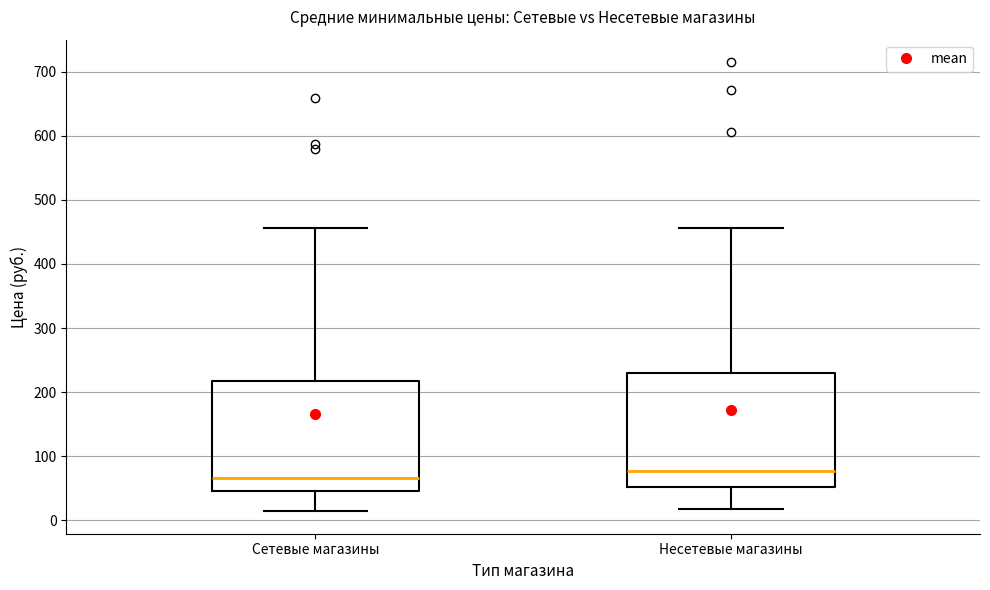

Reading left to right, read every box against the y-axis: the position of its median line, the range the box covers, and the ends of its whiskers. The values are not printed on the chart, so give them approximately, as read against the axis.

Сетевые магазины: median 70, box 50 to 220, whiskers 10 to 460
Несетевые магазины: median 80, box 50 to 230, whiskers 20 to 460